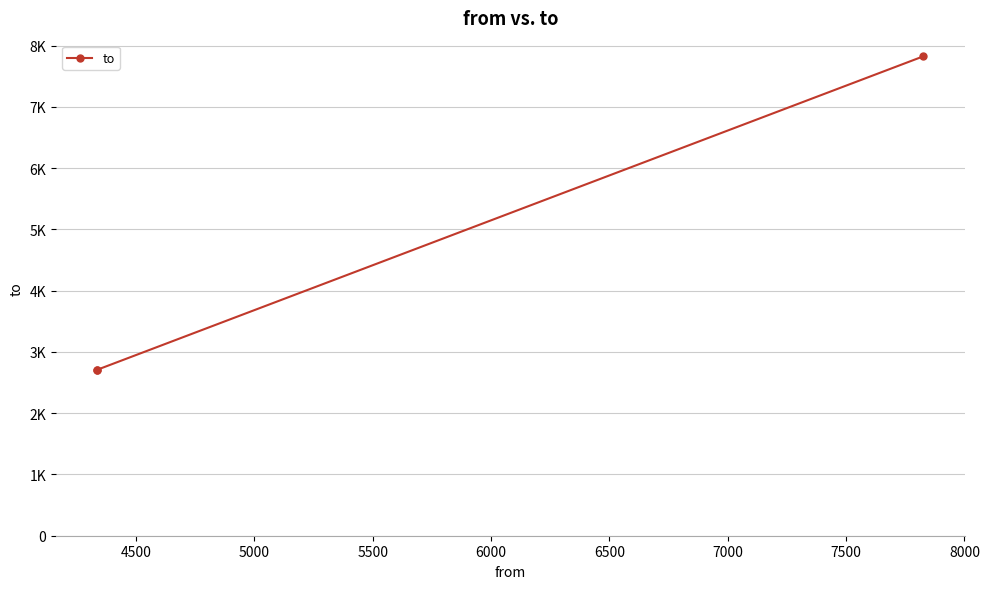

How many lines are shown in the chart?

1